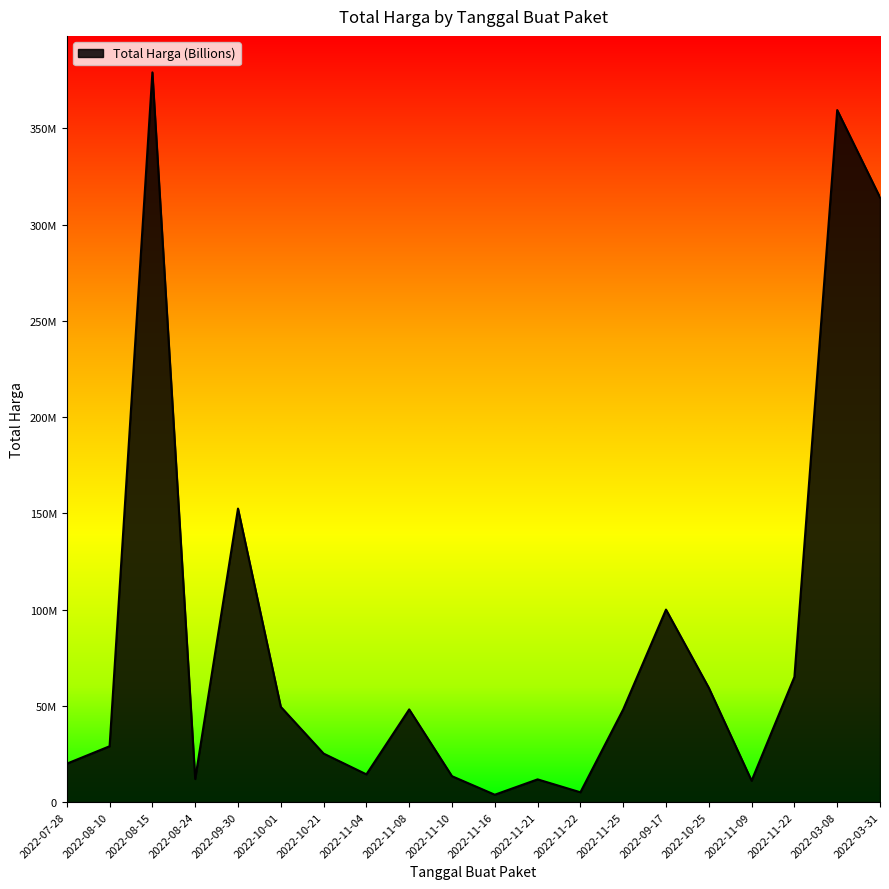

Reading left to right, extract all data points from this chart.

19950000	29000000	379075000	12000000	152477000	49478000	25200000	14400000	48140000	13442000	3825000	11800000	5093000	48140000	100000000	59375000	11100000	65000000	359500000	314121780